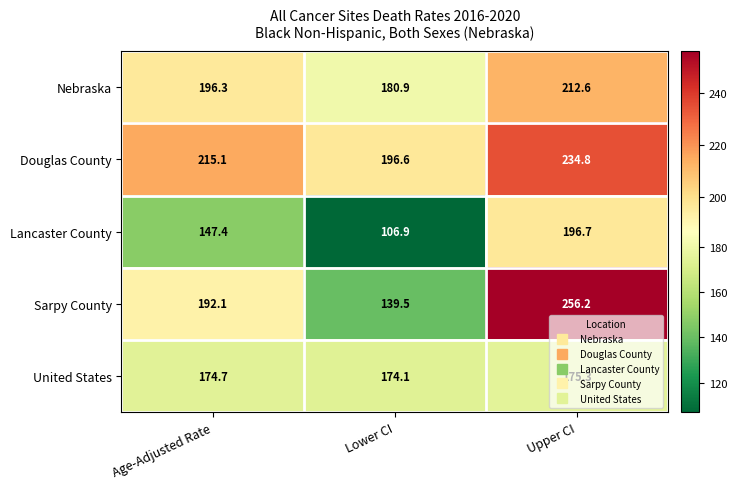

Rank the series by their maximum value, from highest to lowest.

Sarpy County, Douglas County, Nebraska, Lancaster County, United States